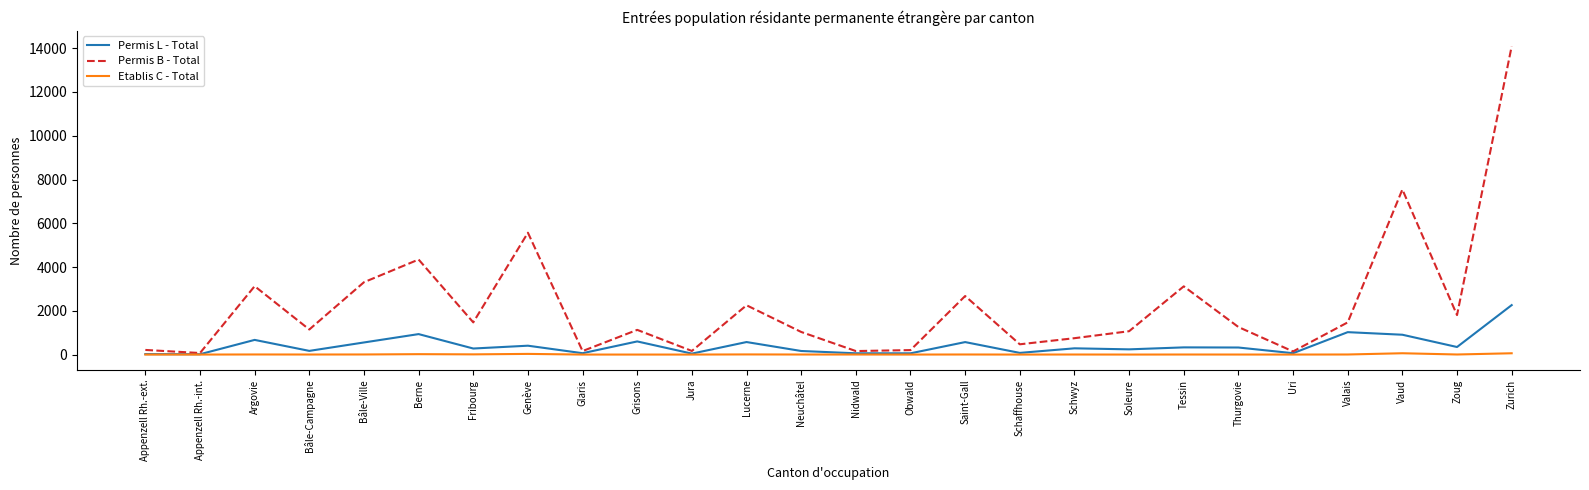

Which category has the highest value across all series?

Zurich